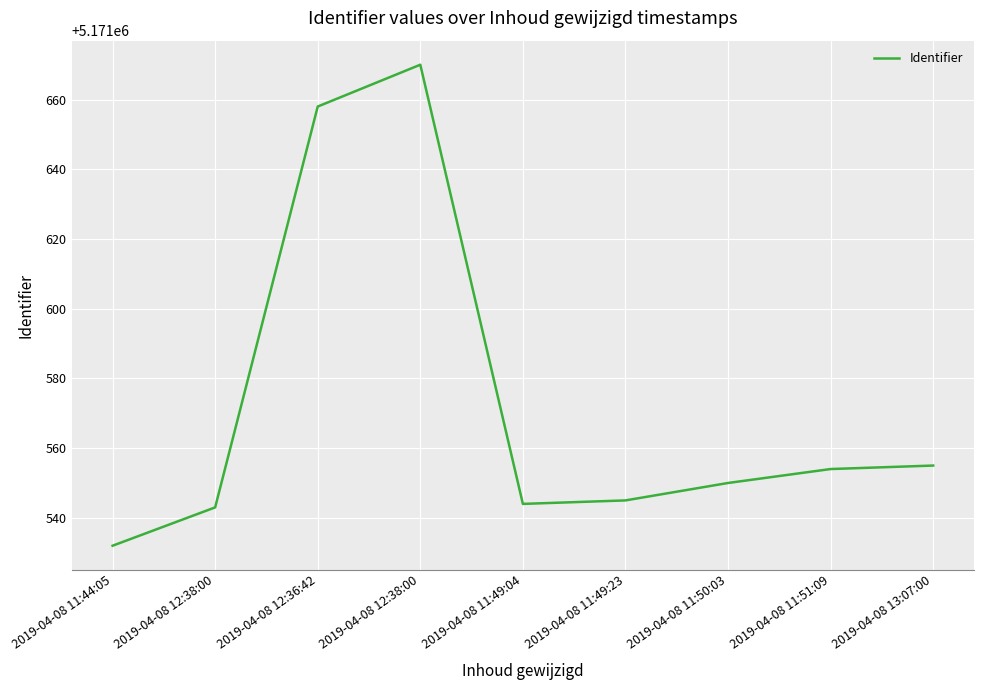

How many lines are shown in the chart?

1